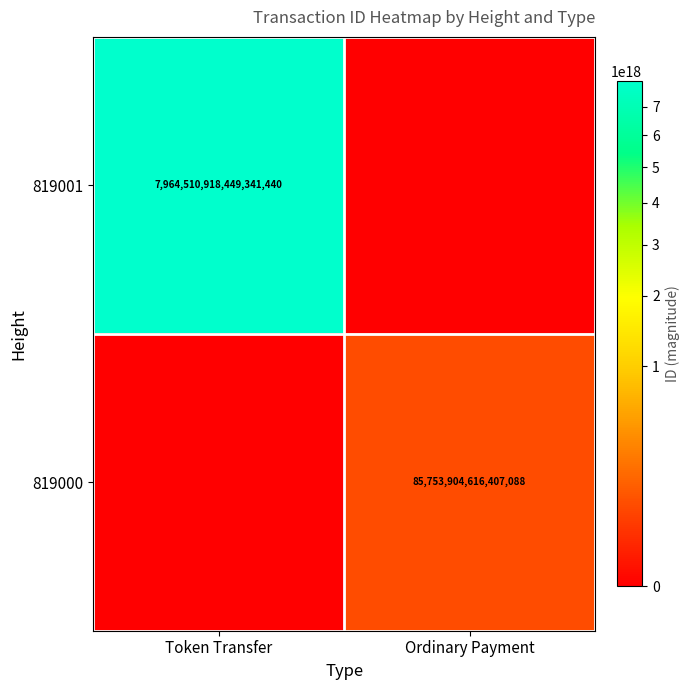

The 819000 series shows 85753904616407088 at Ordinary Payment. True or false?

True